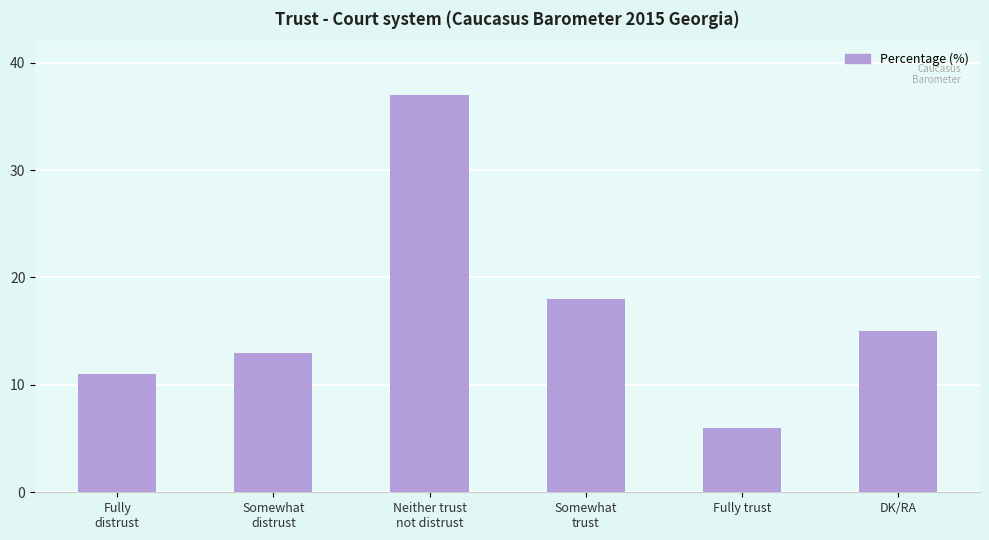

Reading right to left, list all the values displayed in this chart.

DK/RA=15	Fully trust=6	Somewhat
trust=18	Neither trust
not distrust=37	Somewhat
distrust=13	Fully
distrust=11